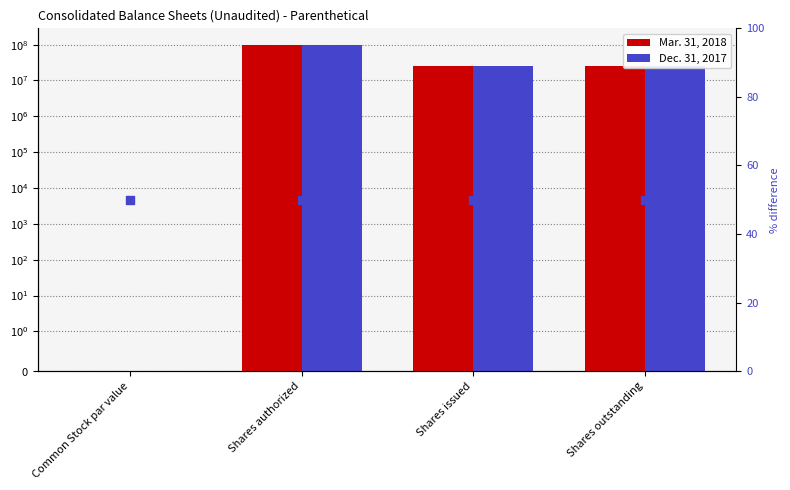

At how many categories does at least one series exceed 51818006?

1